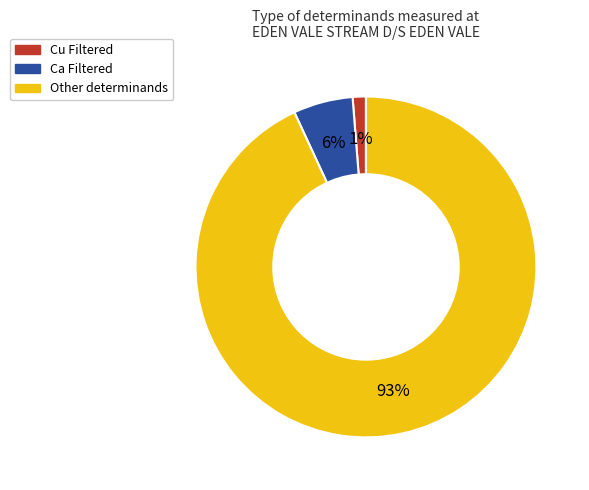

To the nearest percent, what is the average slice percentage?

33%